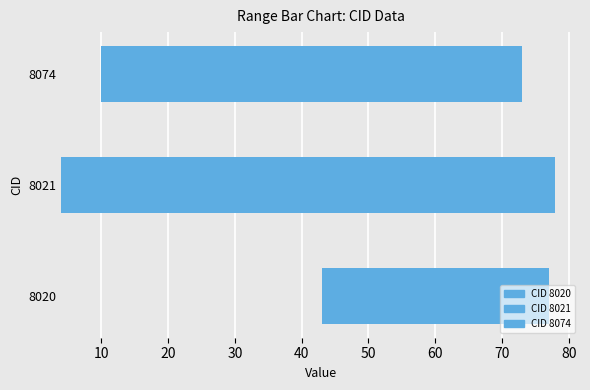

What is the greatest value displayed?

78